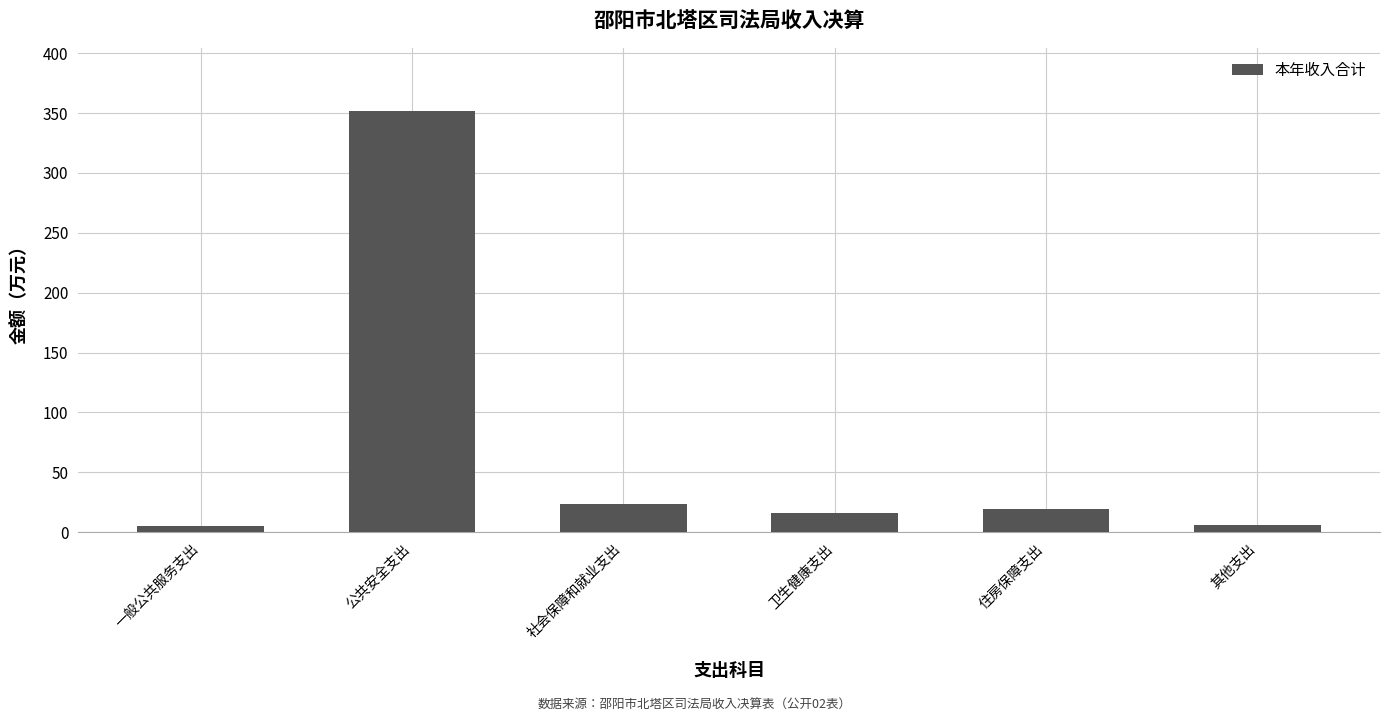

What is the difference between the maximum and second lowest values?

346.0